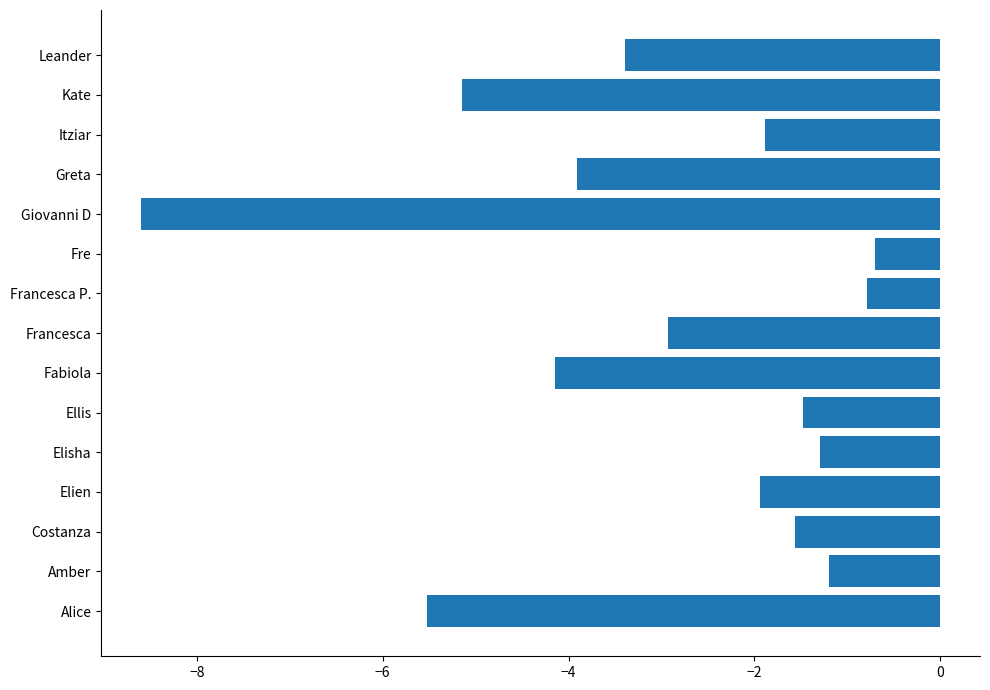

What is the change in value from Giovanni D to Greta?

+4.7